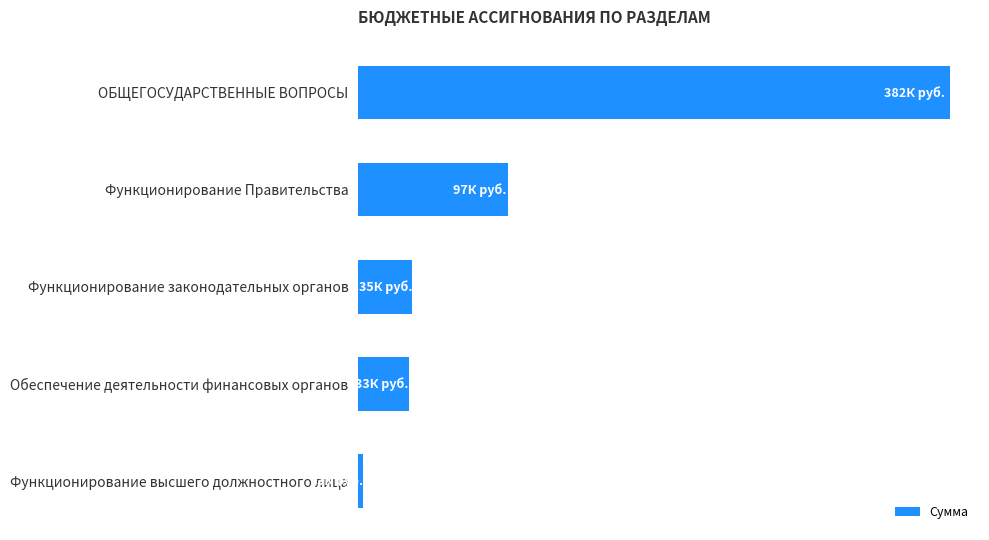

Which label corresponds to the smallest value in the chart?

Функционирование высшего должностного лица